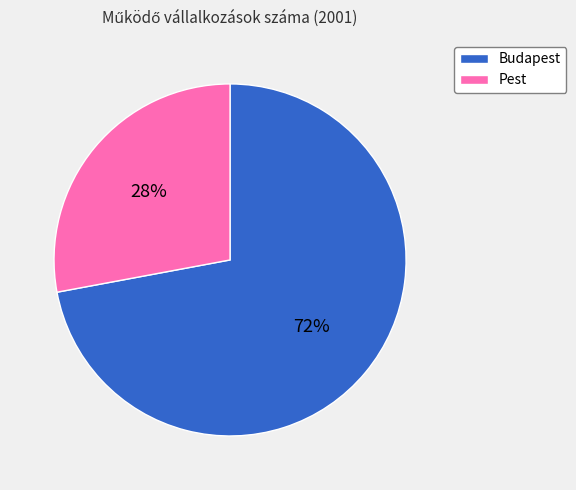

What is the smallest slice in the pie chart?

28%